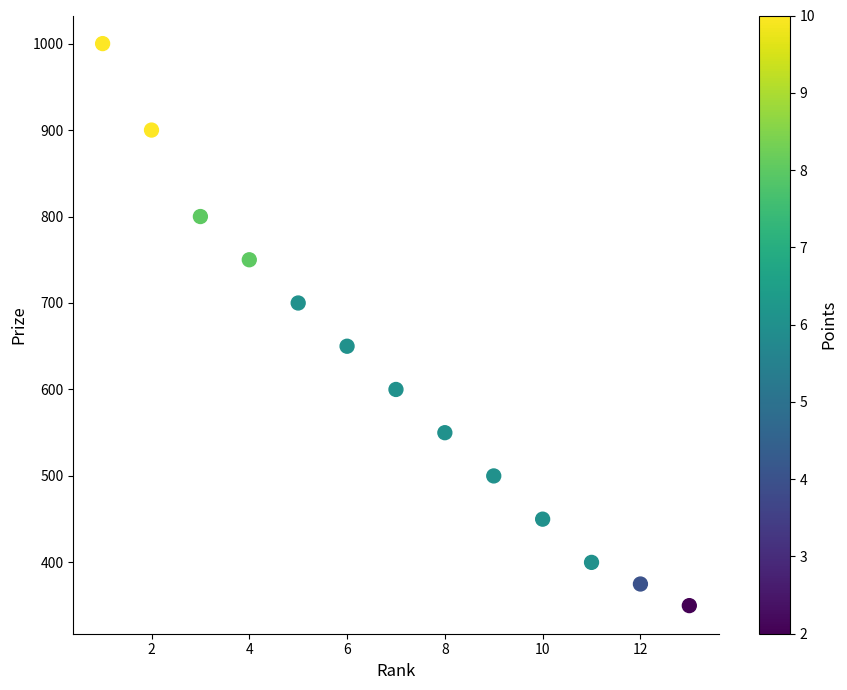

What is the range of Y values (max minus min)?

650